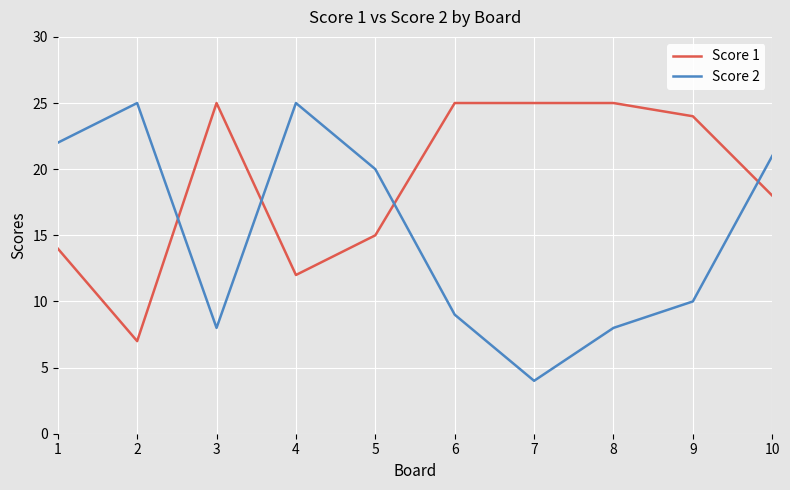

True or false: Score 2 has more than 1 points higher than both neighbors.

True